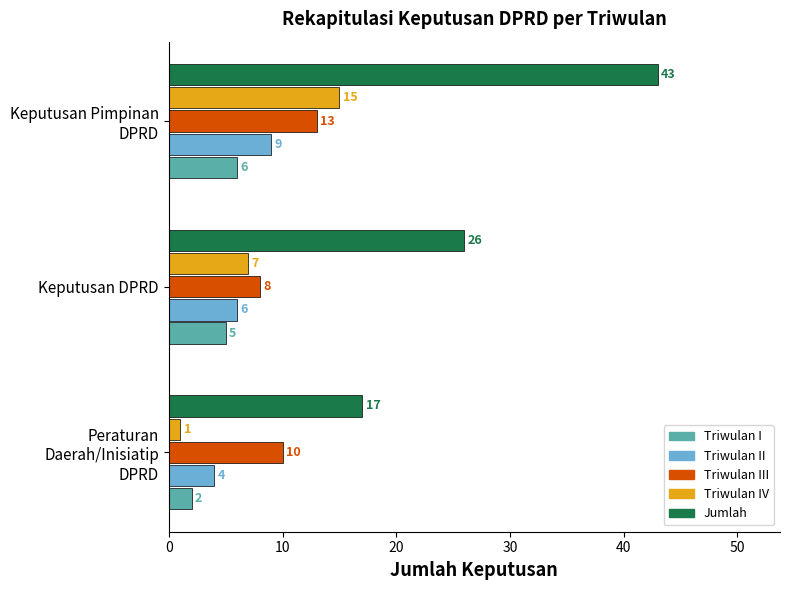

What is the sum of all Triwulan III values?

31